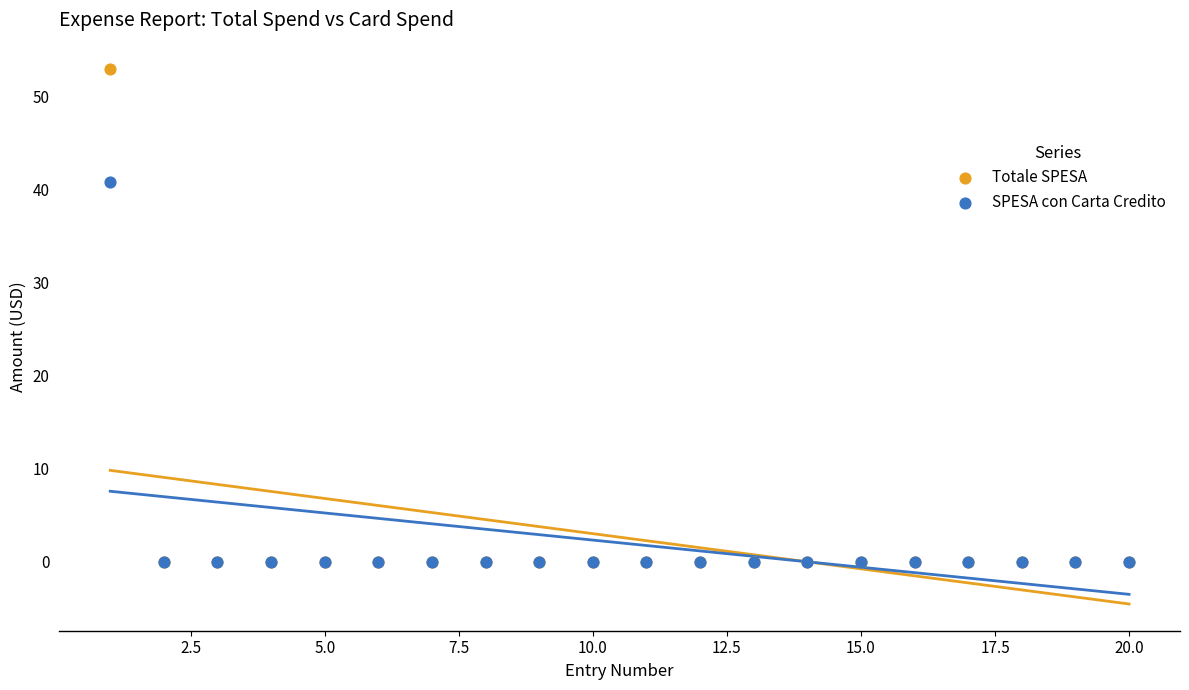

What are all the series names shown in the legend?

Totale SPESA, SPESA con Carta Credito